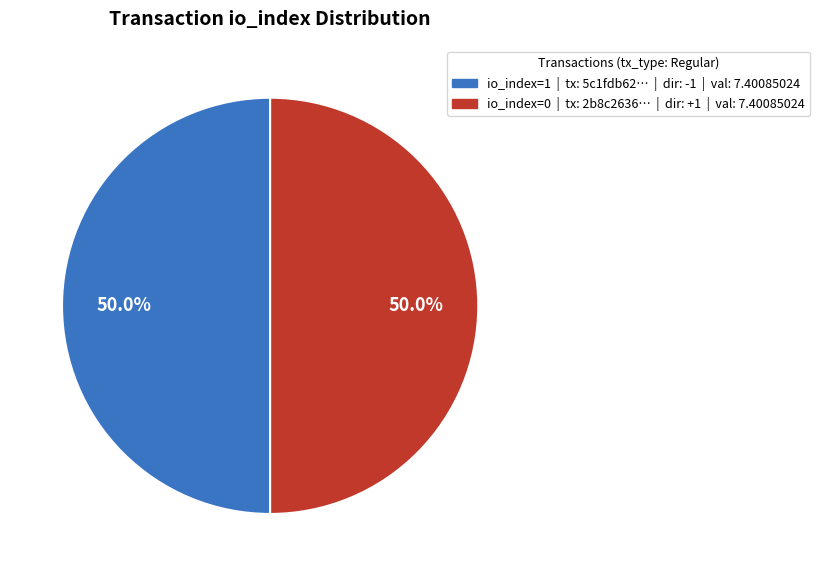

How many segments does this pie chart have?

2